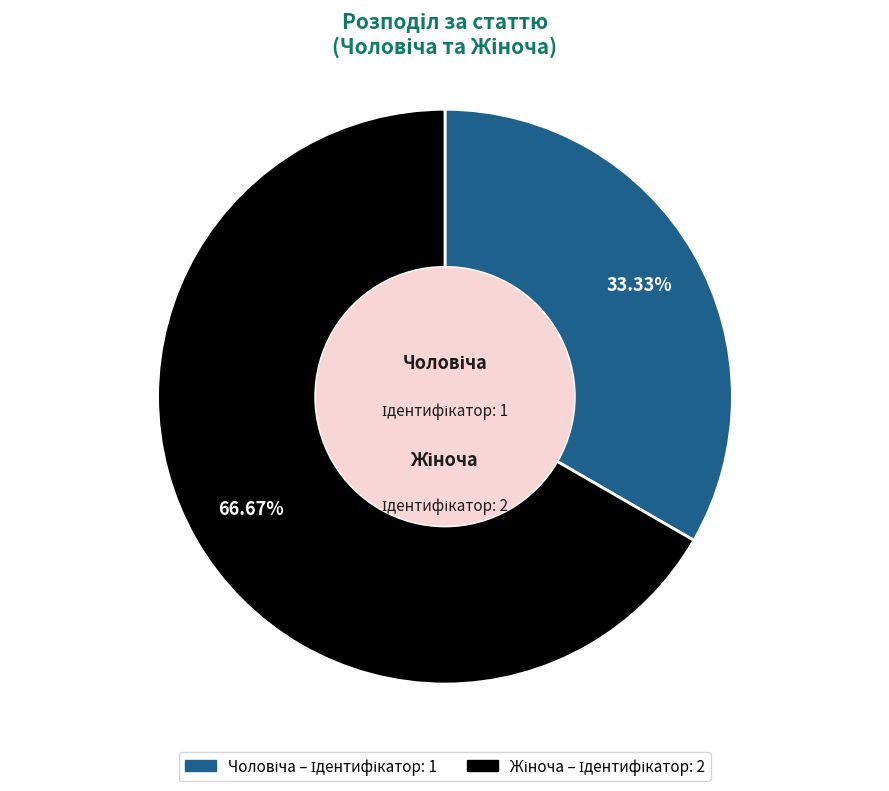

How many slices are in this pie chart?

2